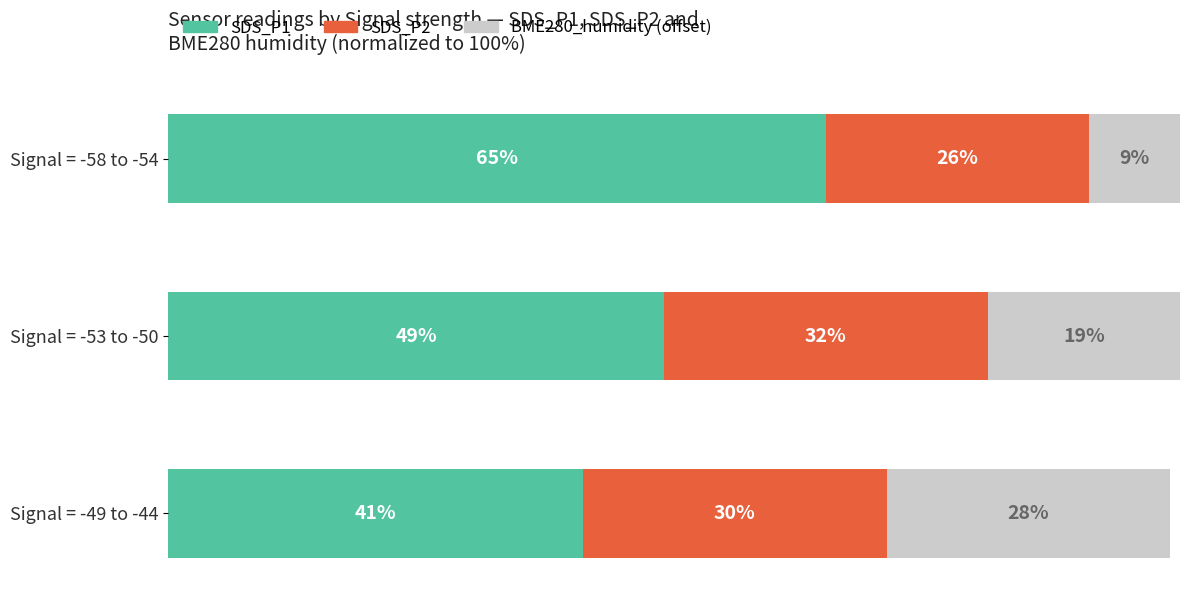

Rank the categories by SDS_P1 value from lowest to highest.

Signal = -49 to -44, Signal = -53 to -50, Signal = -58 to -54